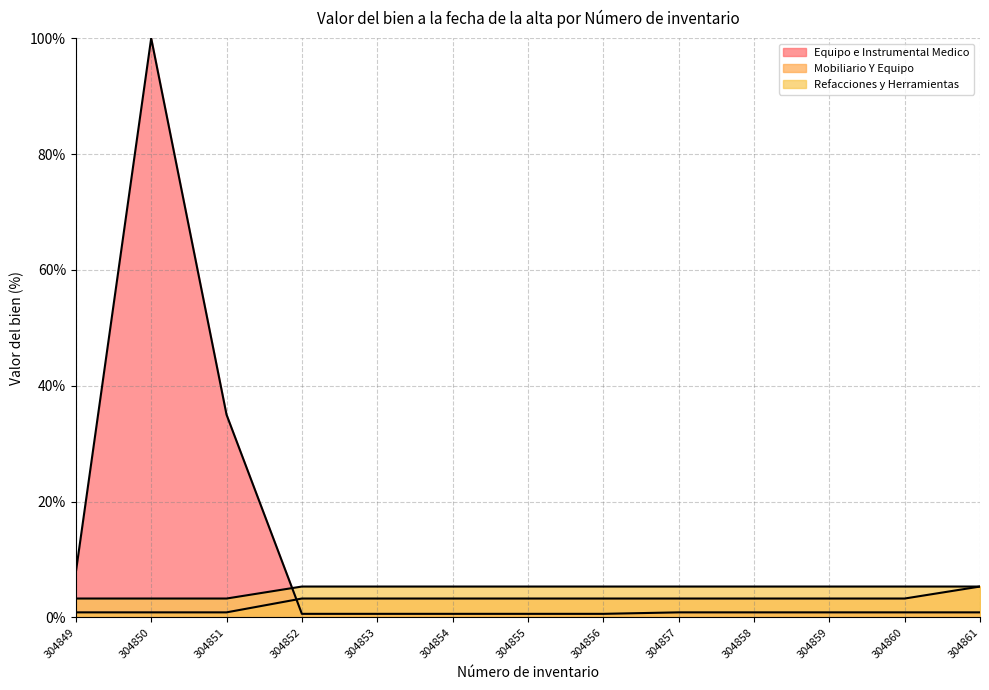

How many lines are shown in the chart?

3